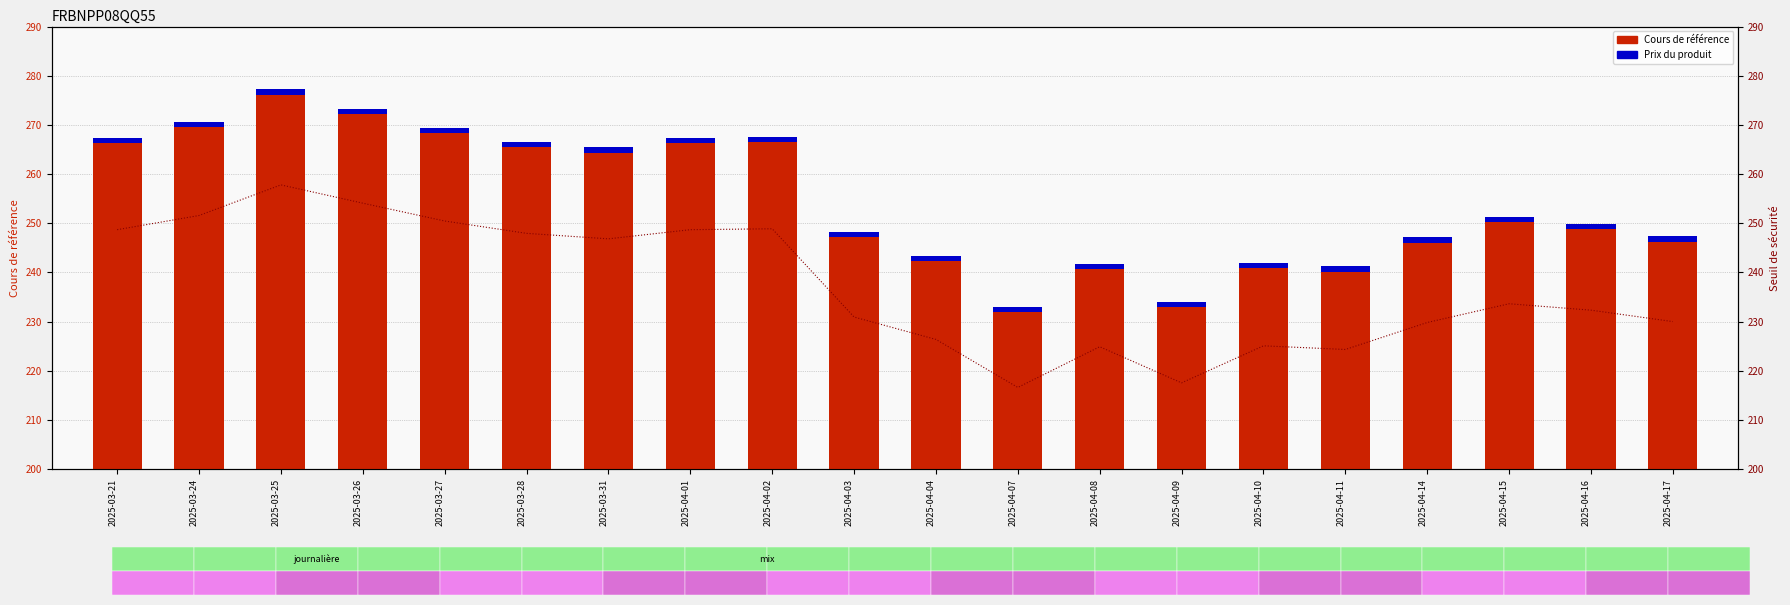

What position from the left is 2025-04-03?

10